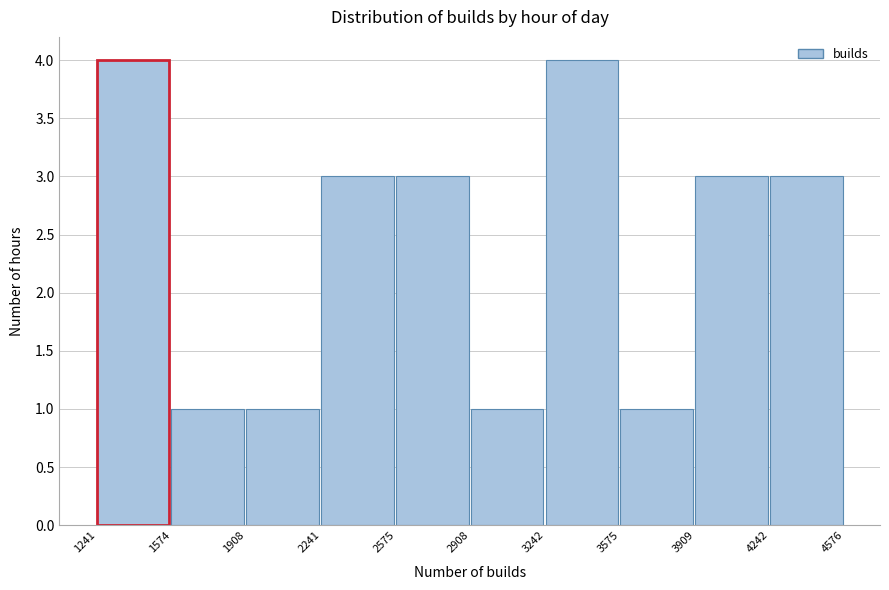

Reading left to right, list every bar in this chart as the range it spans on the x-axis followed by its height. The values are not printed on the chart, so give them approximately, as read against the axis.

1241 to 1574: 4
1574 to 1908: 1
1908 to 2241: 1
2241 to 2575: 3
2575 to 2908: 3
2908 to 3242: 1
3242 to 3575: 4
3575 to 3909: 1
3909 to 4242: 3
4242 to 4576: 3